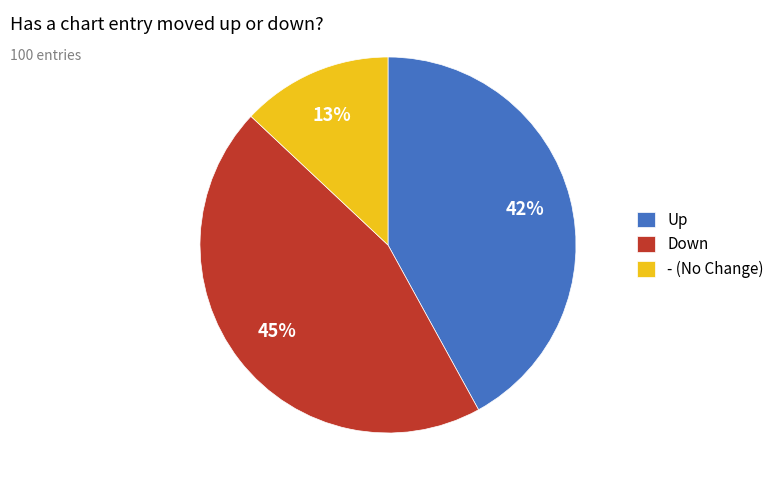

Rank the categories by value from highest to lowest.

Down, Up, - (No Change)